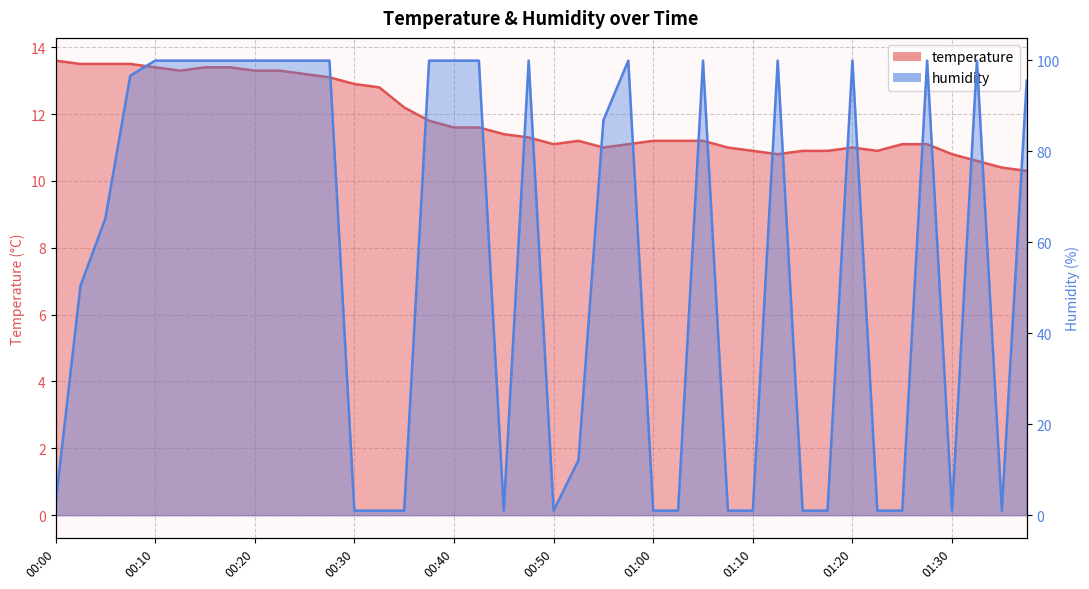

What is the difference between the temperature values at 01:25 and 01:10?

0.2